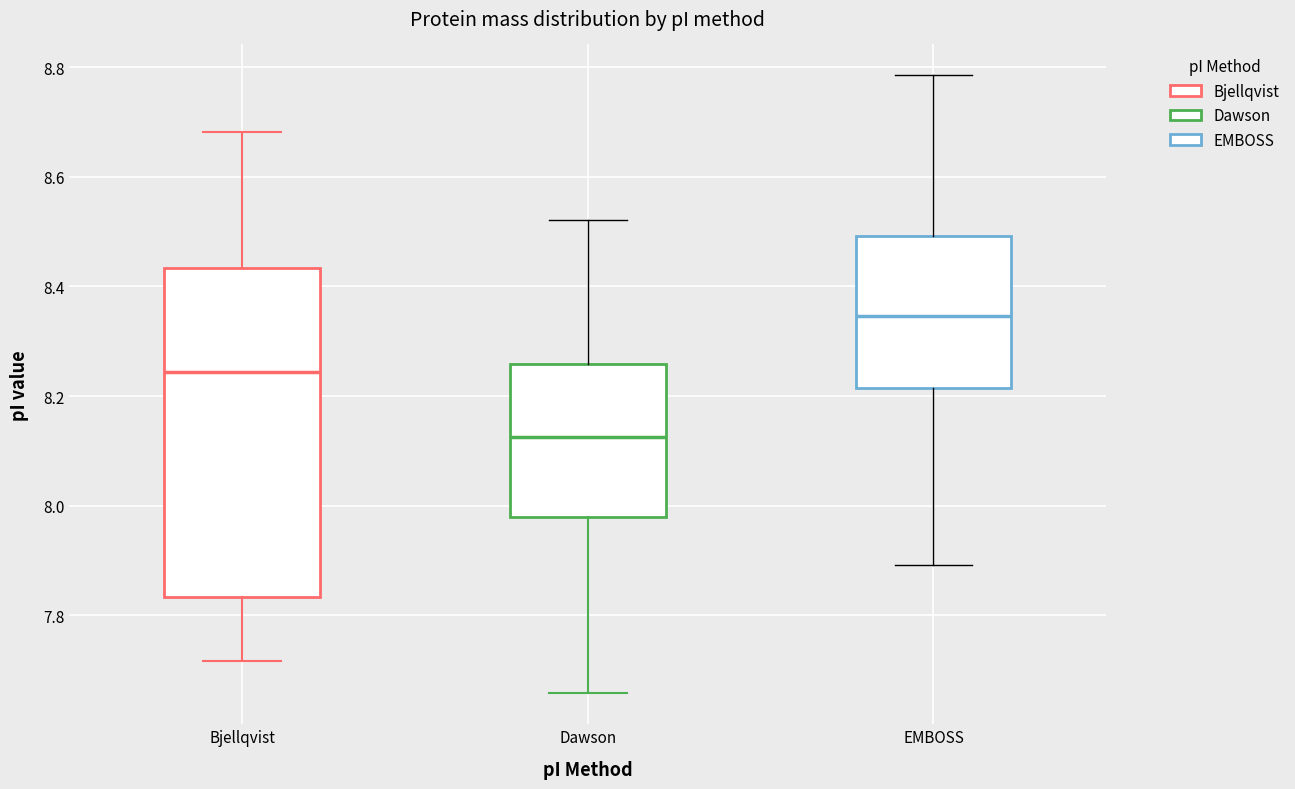

Where is the lower edge of the box for Bjellqvist on the y-axis? The values are not printed on the chart, so give them approximately, as read against the axis.

7.84